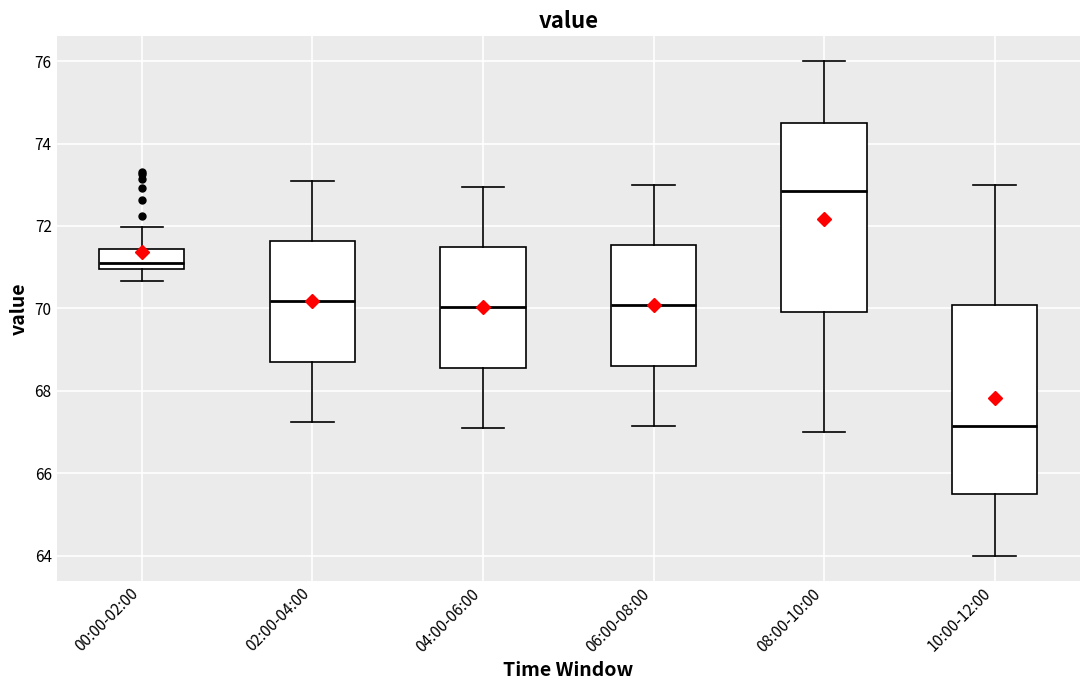

Reading left to right, transcribe this box plot: for each box, give where its median line is, the range the box spans, and where its two whiskers end, as read against the y-axis. The values are not printed on the chart, so give them approximately, as read against the axis.

00:00-02:00: median 71.2, box 71.0 to 71.4, whiskers 70.6 to 72.0
02:00-04:00: median 70.2, box 68.8 to 71.6, whiskers 67.2 to 73.2
04:00-06:00: median 70.0, box 68.6 to 71.4, whiskers 67.2 to 73.0
06:00-08:00: median 70.0, box 68.6 to 71.6, whiskers 67.2 to 73.0
08:00-10:00: median 72.8, box 70.0 to 74.6, whiskers 67.0 to 76.0
10:00-12:00: median 67.2, box 65.6 to 70.0, whiskers 64.0 to 73.0